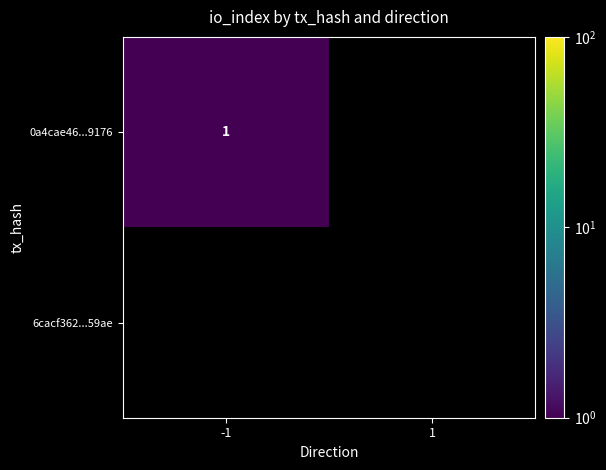

Which label corresponds to the smallest value in the chart?

1